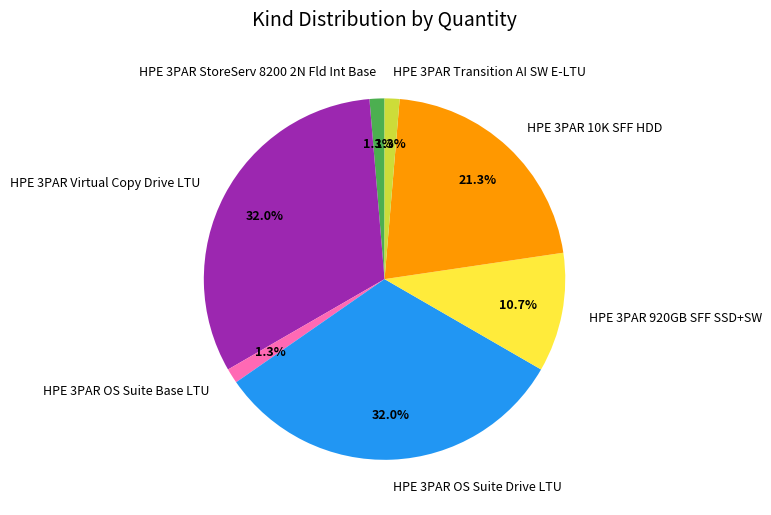

To the nearest percent, what is the difference between the largest and smallest slice percentages?

31%